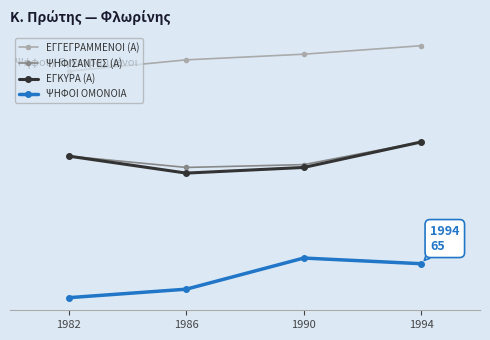

True or false: ΕΓΚΥΡΑ (Α) has more than 0 interior local peaks.

False